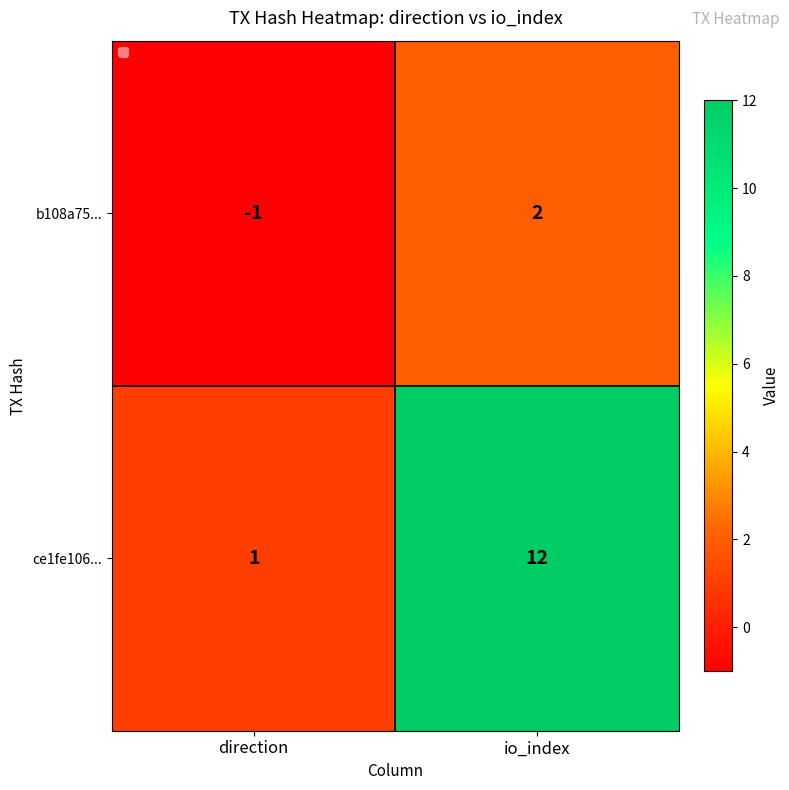

True or false: b108a75... has a value of -1 at direction.

True